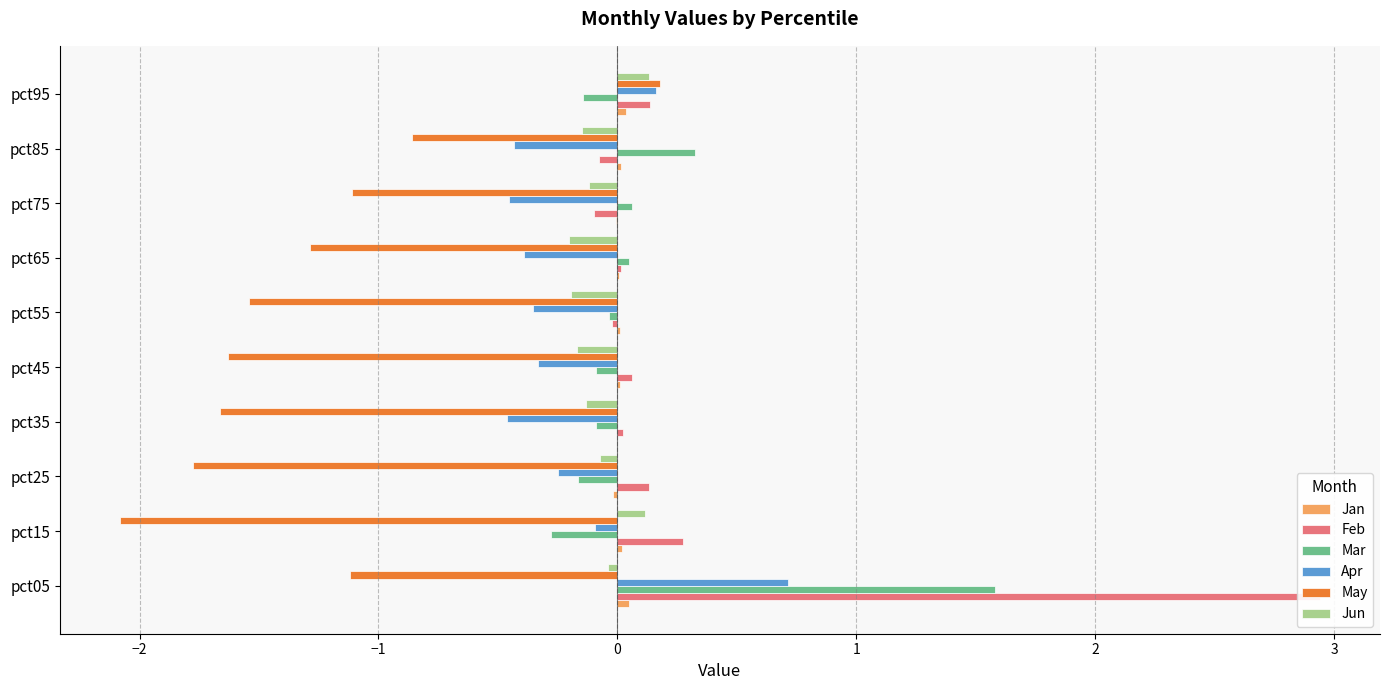

True or false: Jun has a value of -0.2 at pct35.

False